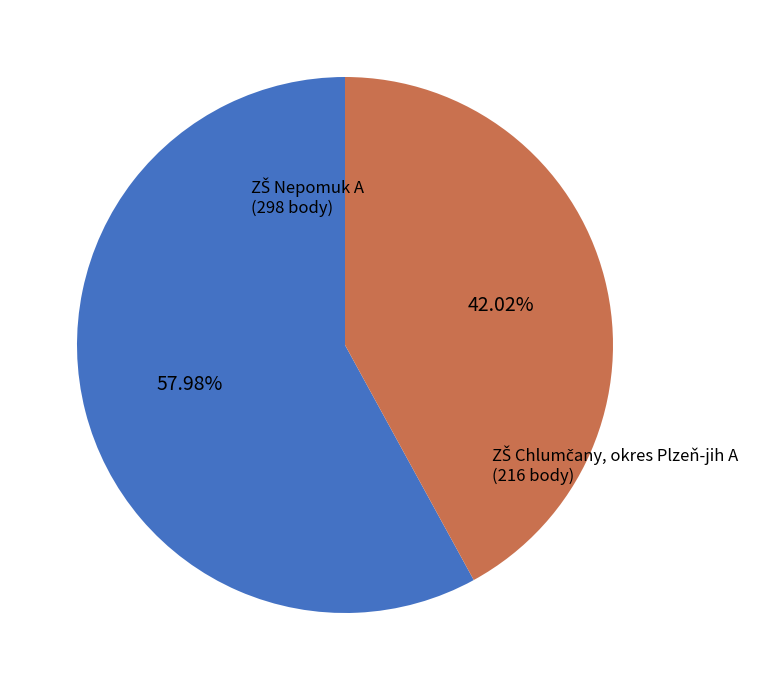

How many segments does this pie chart have?

2